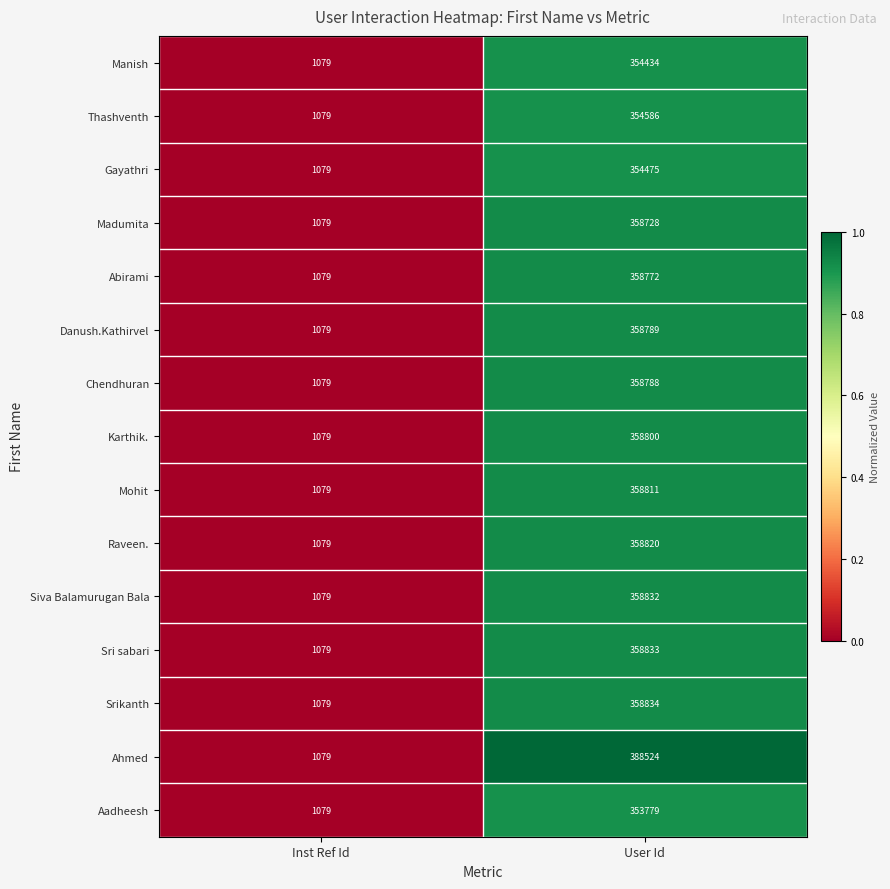

At which category is the sum across all series the highest?

User Id